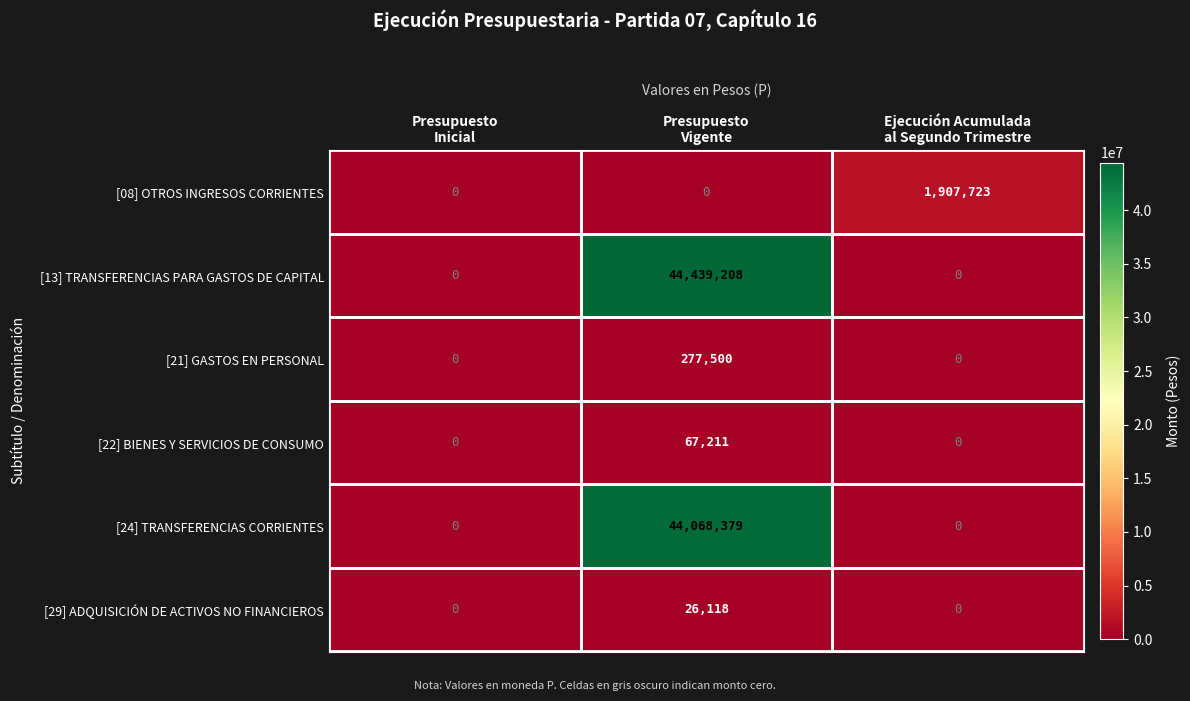

Which series has the largest total across all categories?

[13] TRANSFERENCIAS PARA GASTOS DE CAPITAL